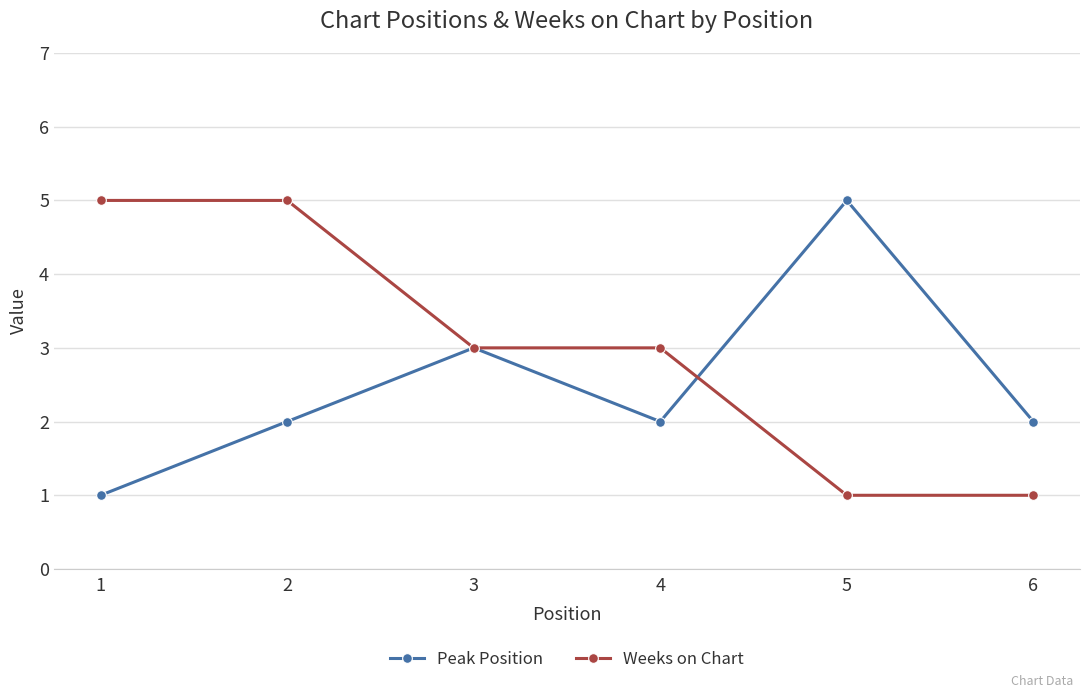

What is the value of the Weeks on Chart point at the 6th from the left?

1